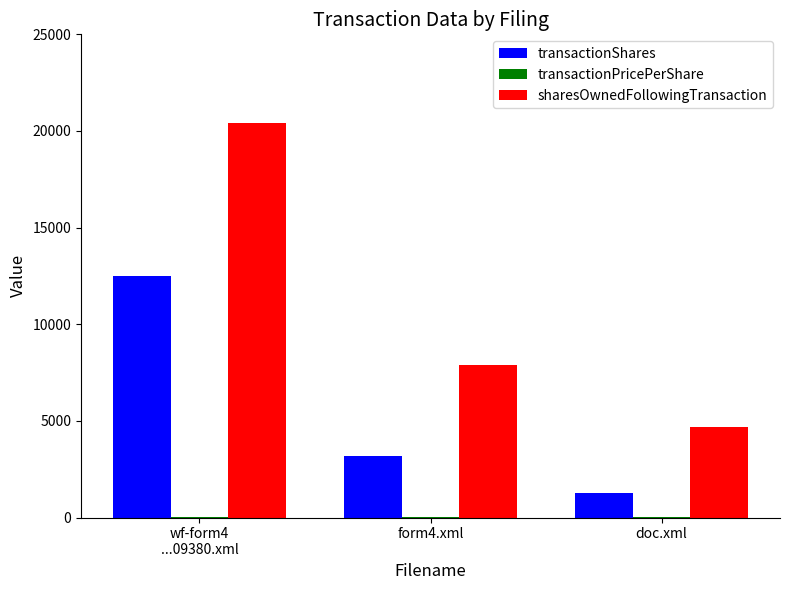

Where is transactionShares nearest to the value 6872?

form4.xml